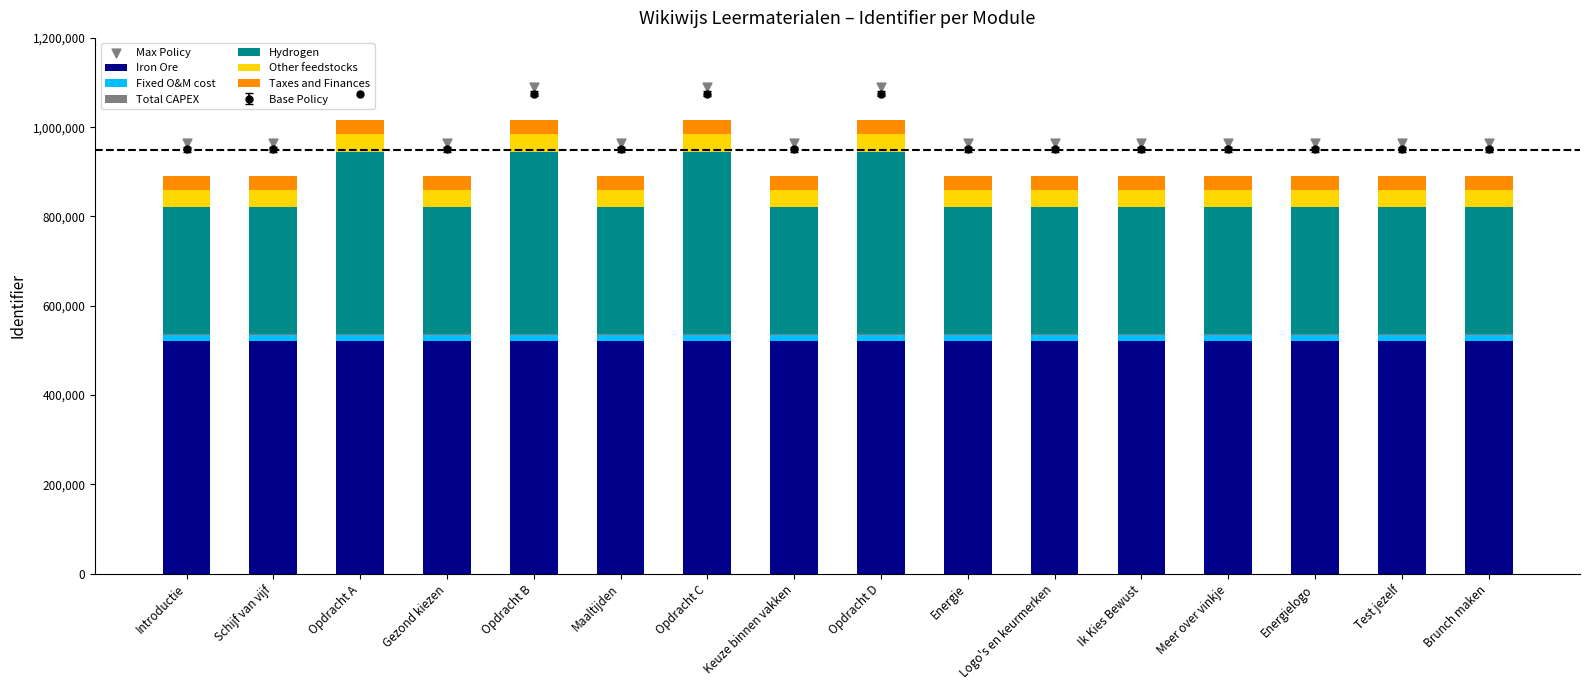

Approximately how many times larger is the value at Introductie compared to Gezond kiezen?

1.0